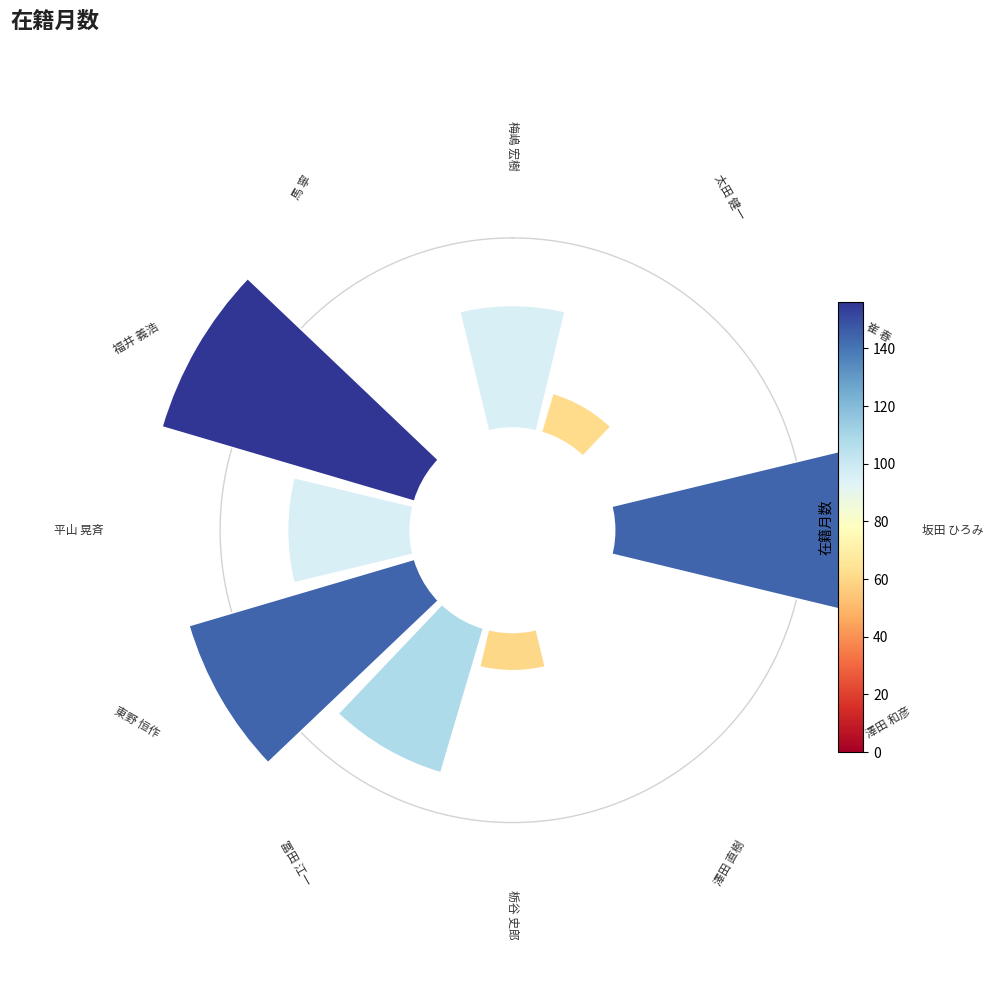

Are the bars horizontal?

No